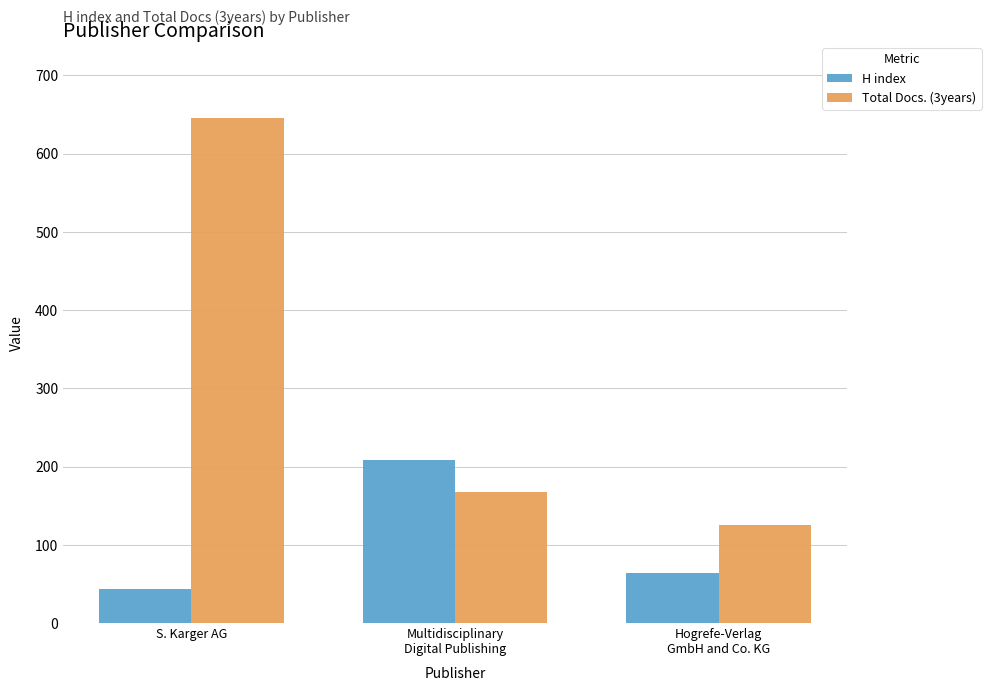

Is the value of H index at Hogrefe-Verlag
GmbH and Co. KG greater than the value of Total Docs. (3years) at S. Karger AG?

No